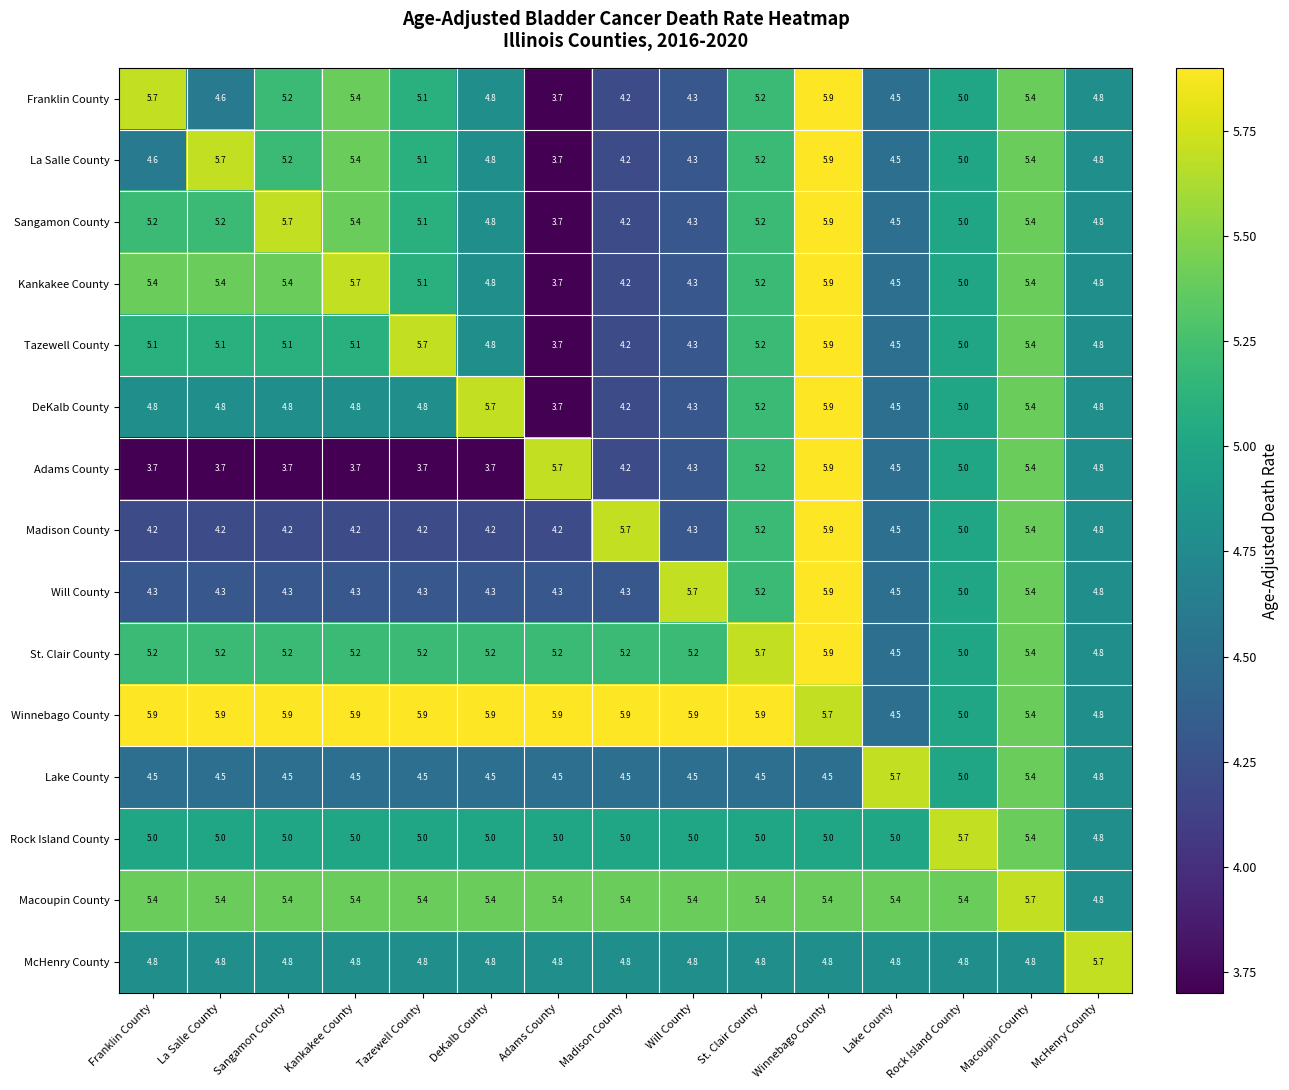

What is the spread (max minus min) of values at Tazewell County?

2.2